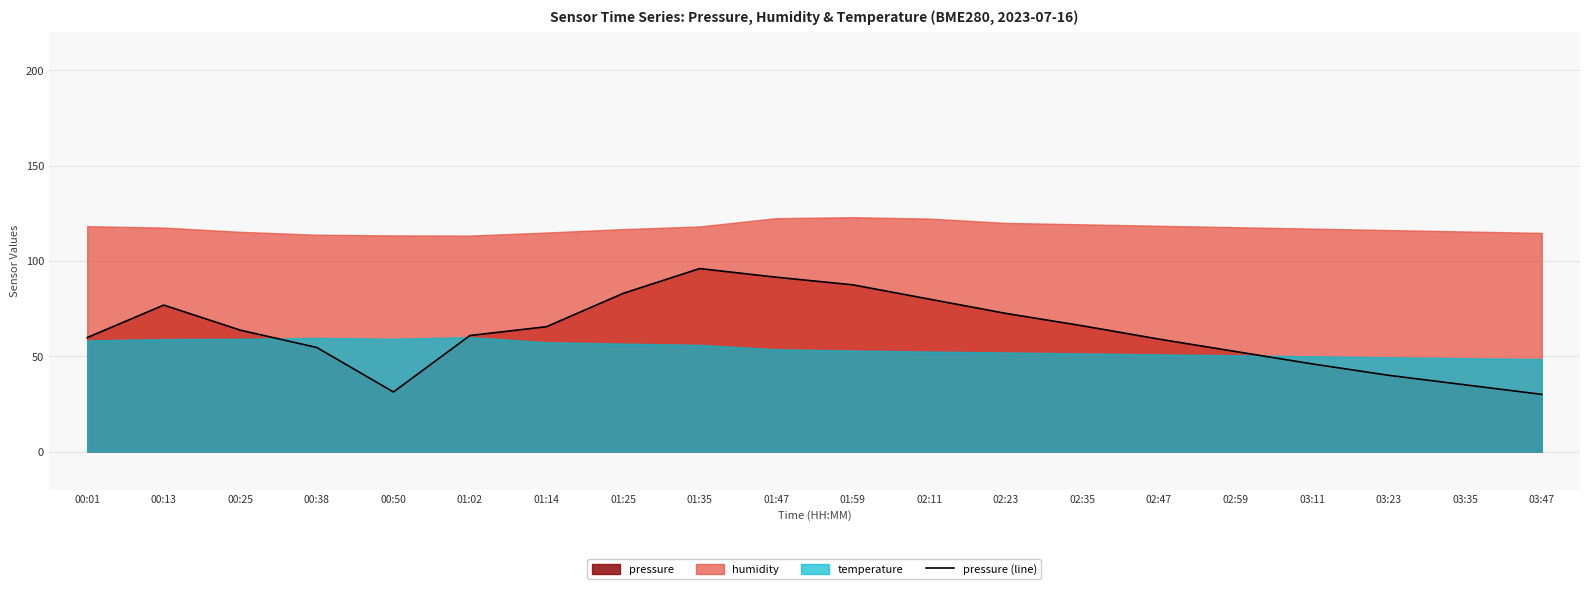

True or false: pressure (line) has a value of 48.1 at 02:11.

False